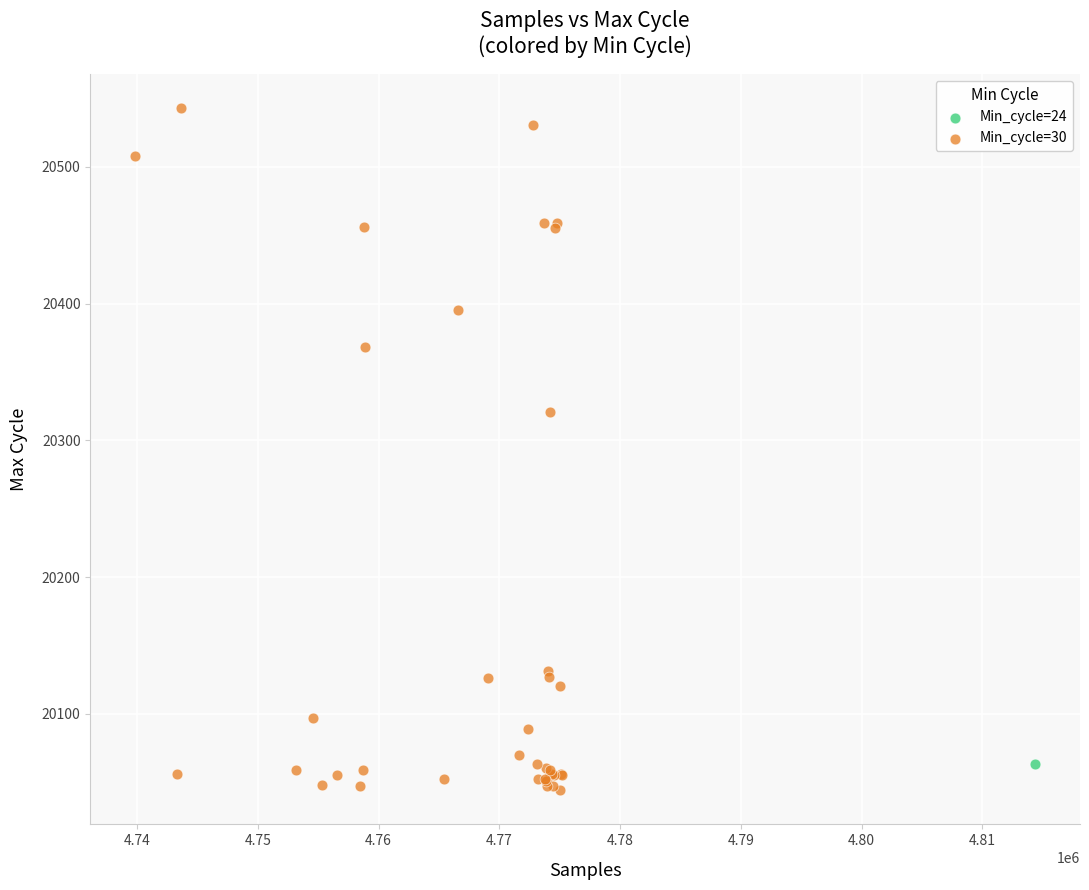

What are all the series names shown in the legend?

Min_cycle=24, Min_cycle=30